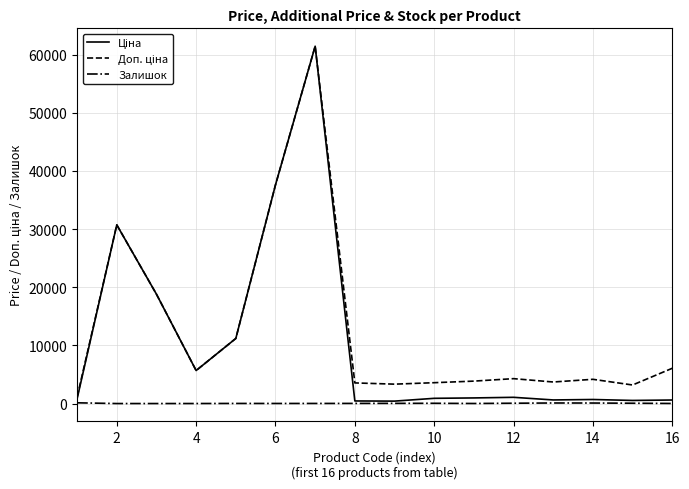

Does the chart display data point markers on the line(s)?

No